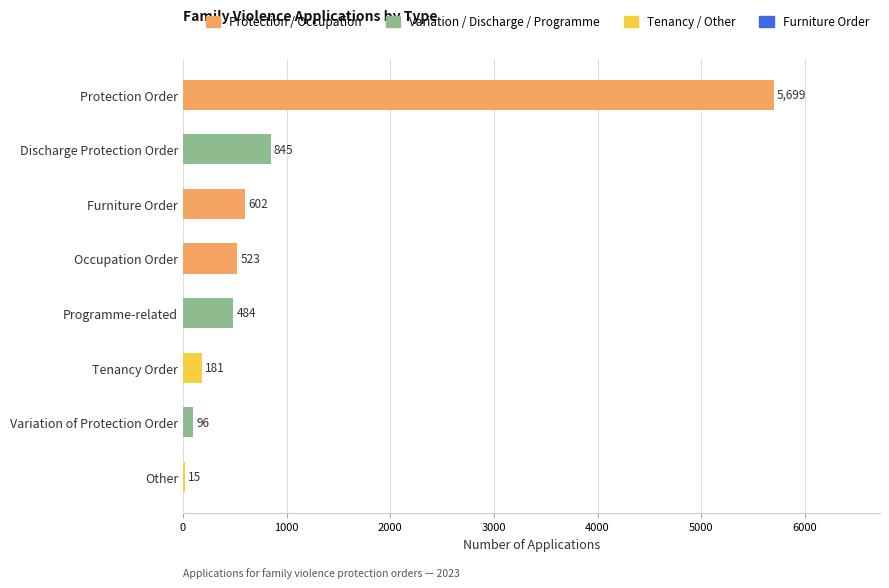

The value at Occupation Order is 815. True or false?

False